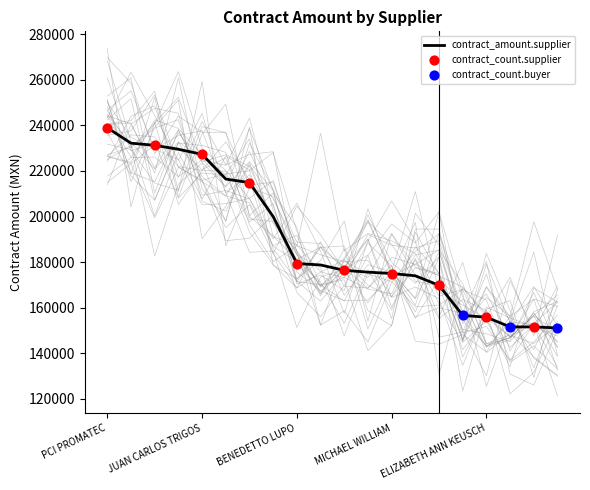

What is the maximum value for contract_amount.supplier?

238942.0